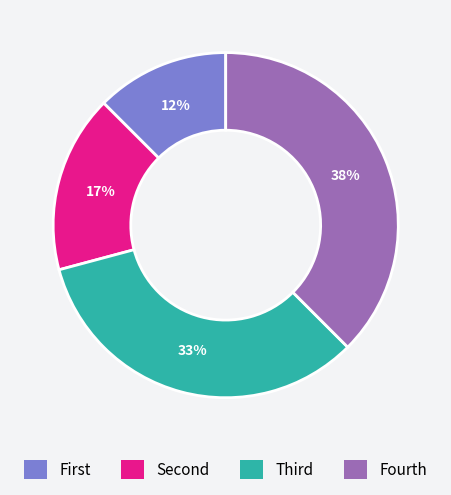

True or false: Fourth accounts for 38% of the total.

True